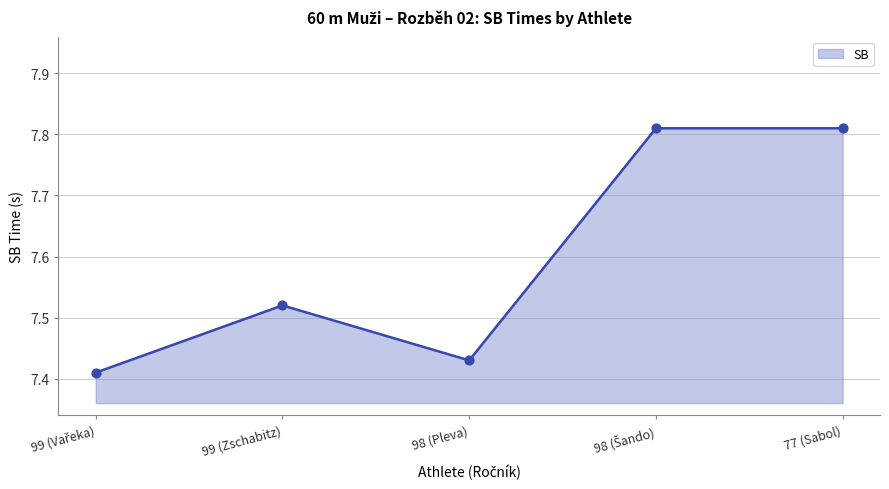

Between 99 (Zschabitz) and 77 (Sabol), which is larger?

77 (Sabol)